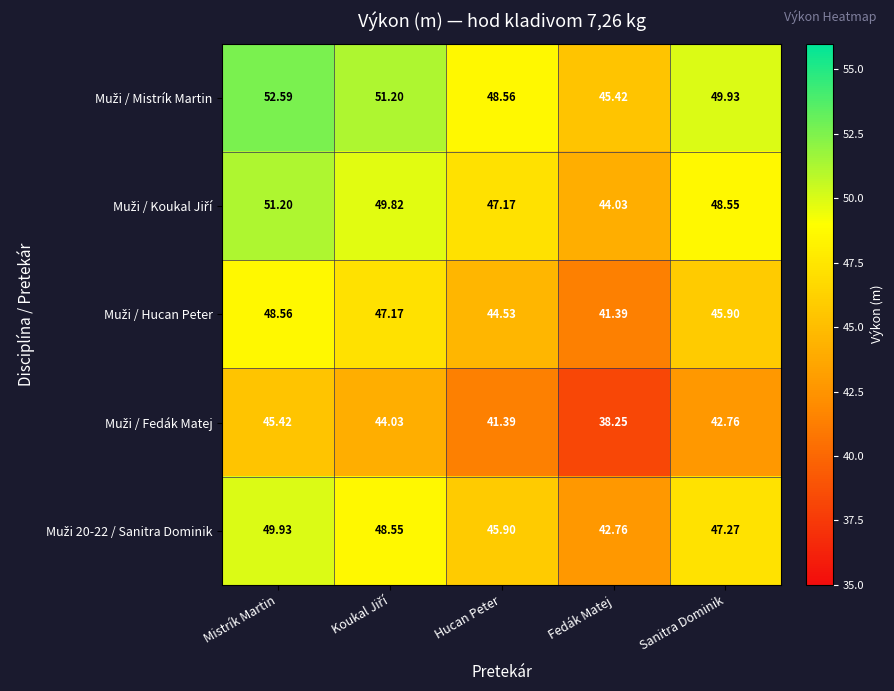

Which label corresponds to the smallest value in the chart?

Fedák Matej